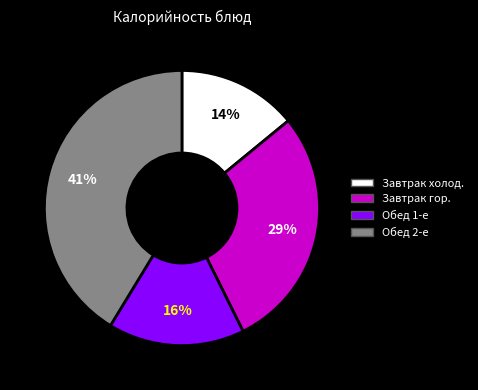

To the nearest percent, what is the average slice percentage?

25%